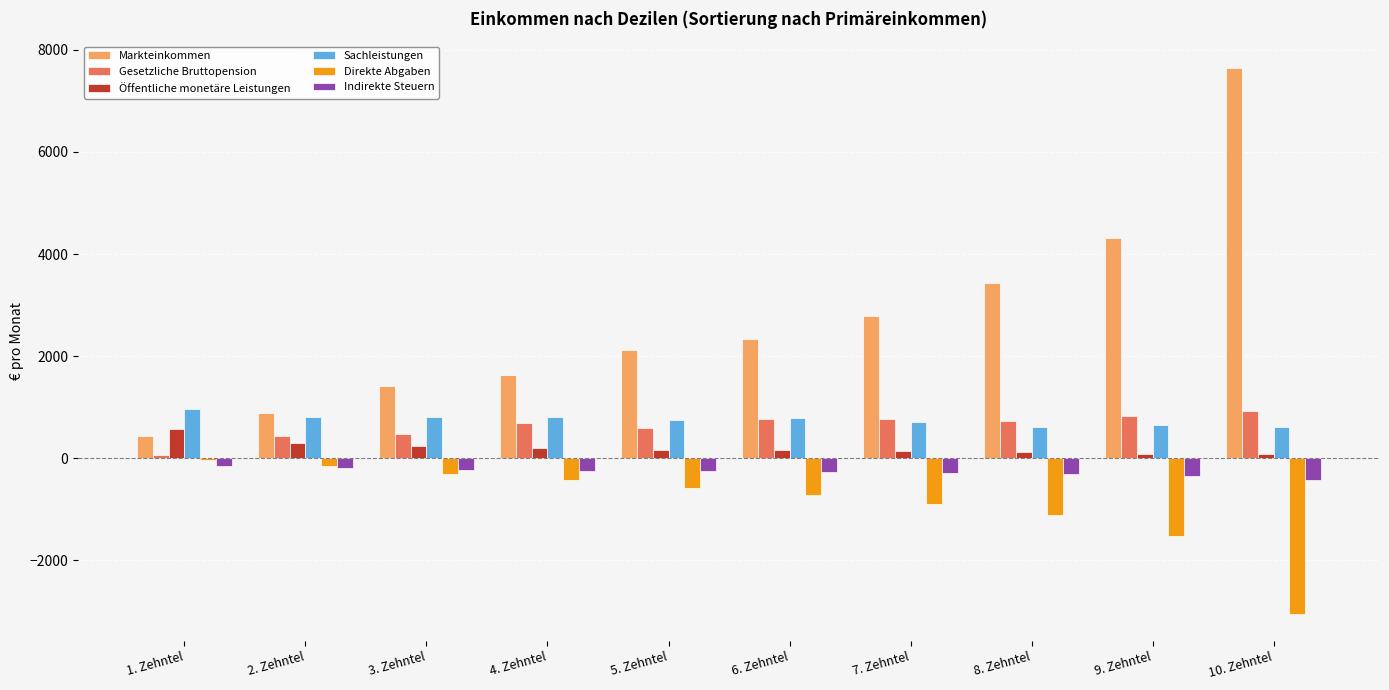

Which label corresponds to the largest value in the chart?

10. Zehntel